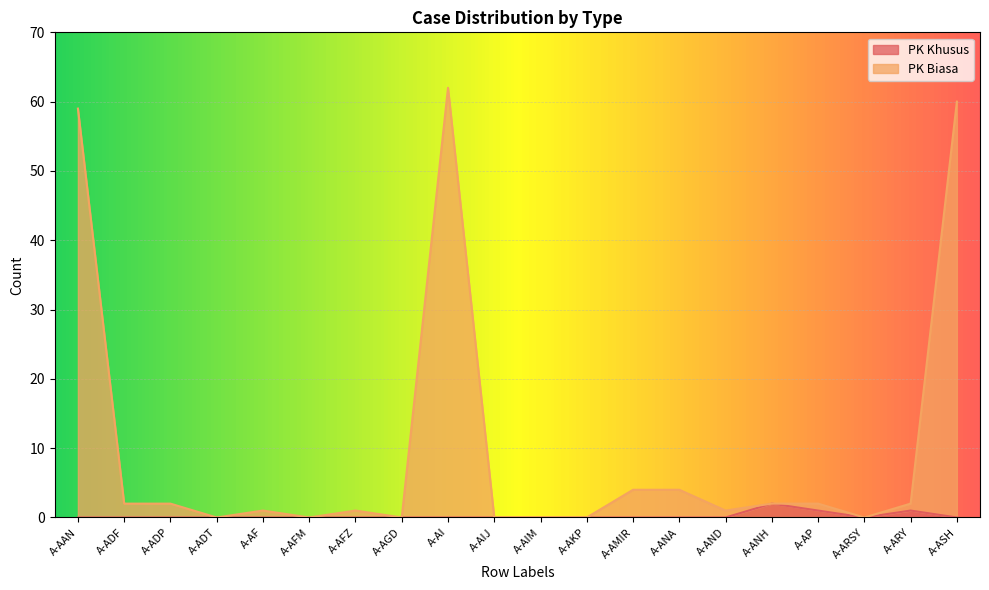

At how many categories does at least one series exceed 28?

3